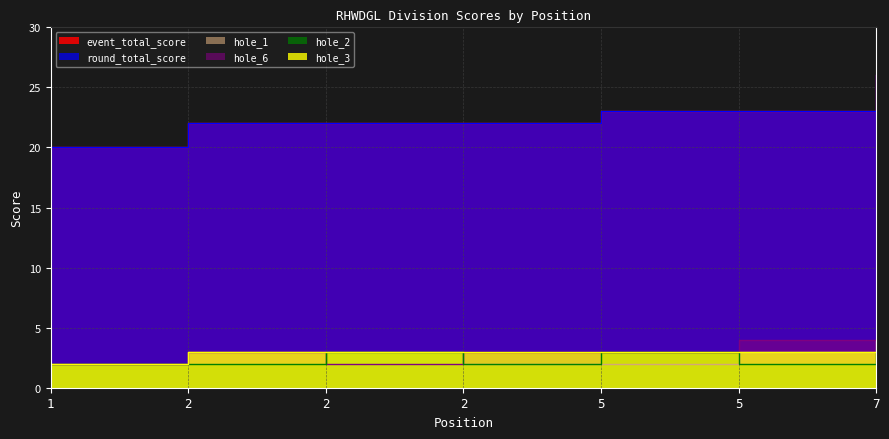

Which has a higher value, 2 or 2?

2